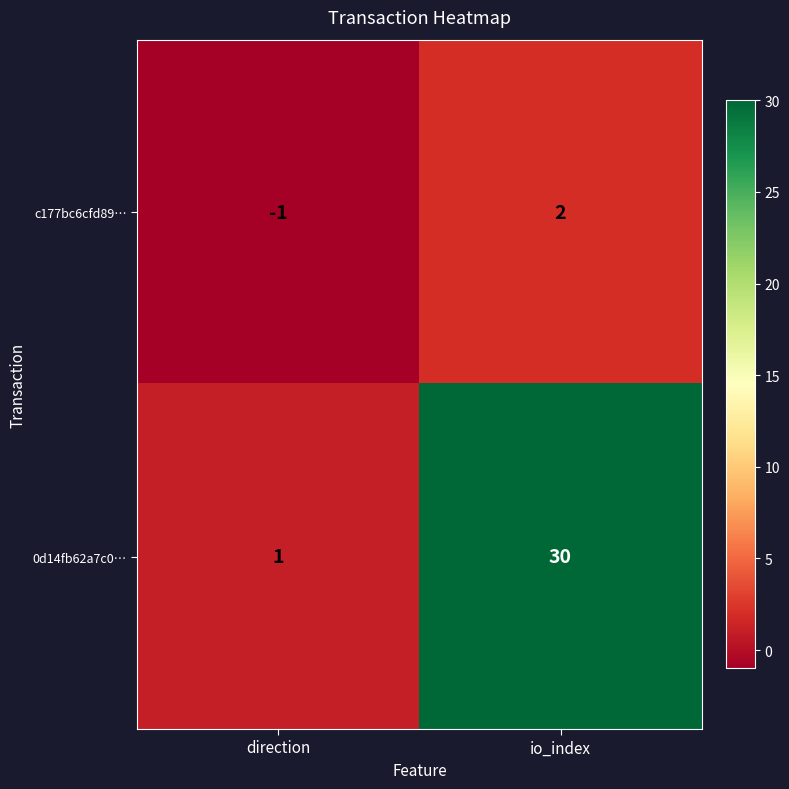

What is the difference between the maximum and minimum values in the c177bc6cfd89… series?

3